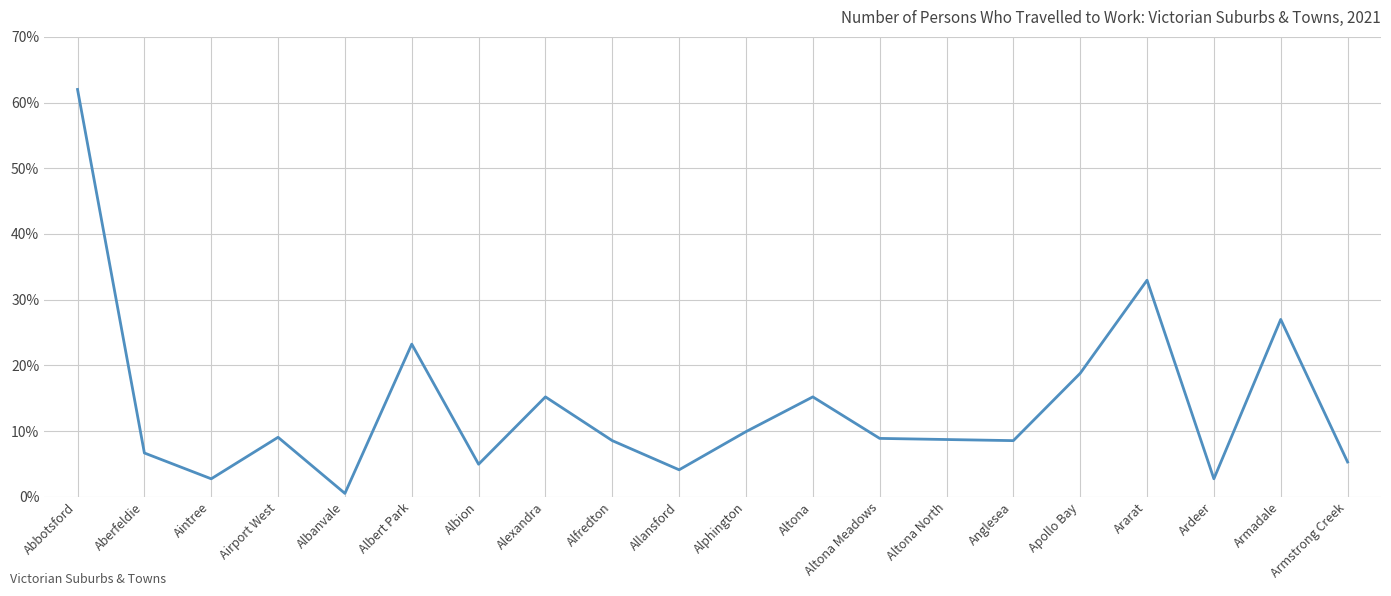

What is the difference between the maximum and minimum values?

61.5